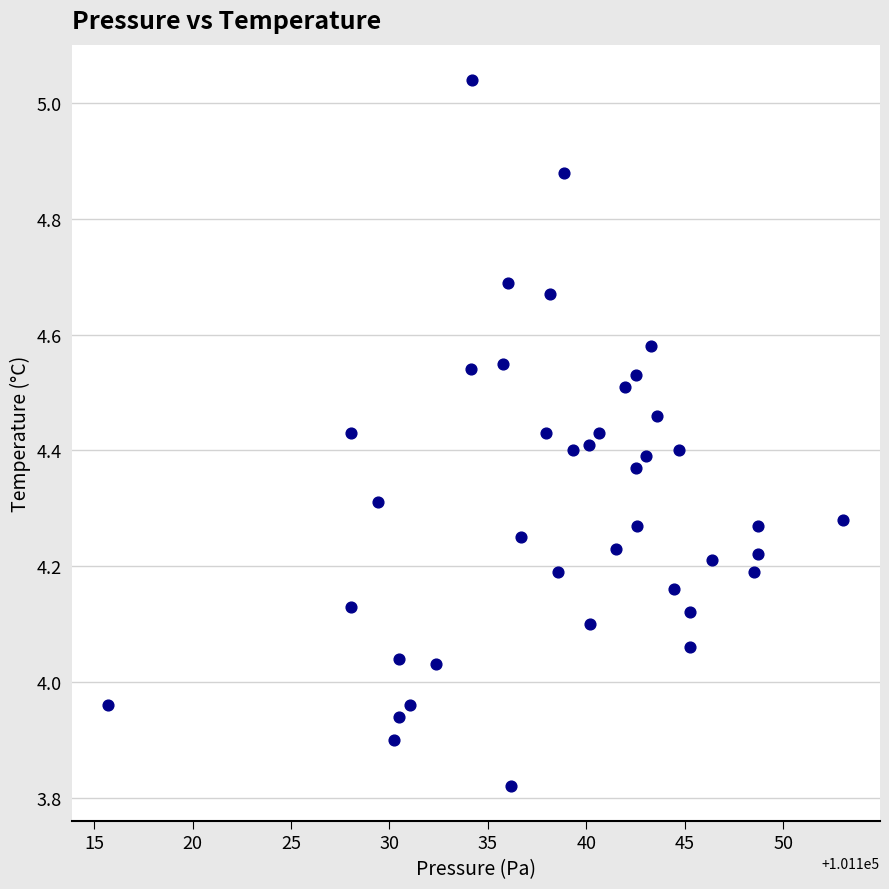

What is the range of X values (max minus min)?

37.3